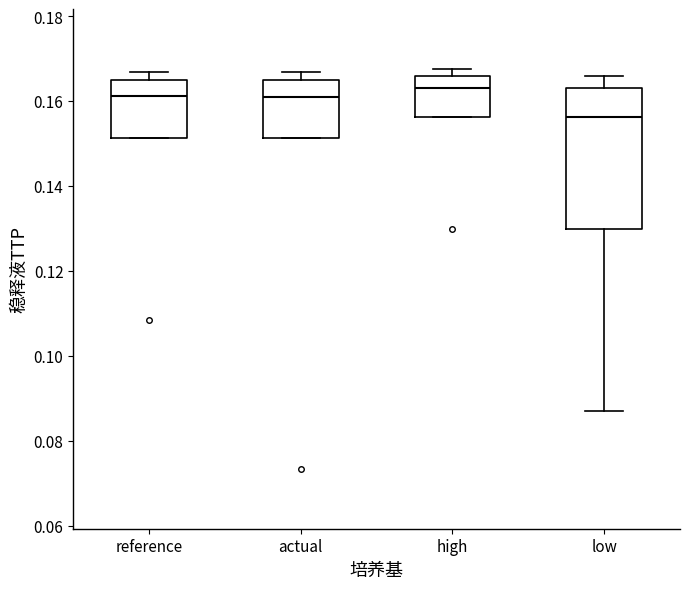

Where does the median line of the box for low sit on the y-axis? The values are not printed on the chart, so give them approximately, as read against the axis.

0.156